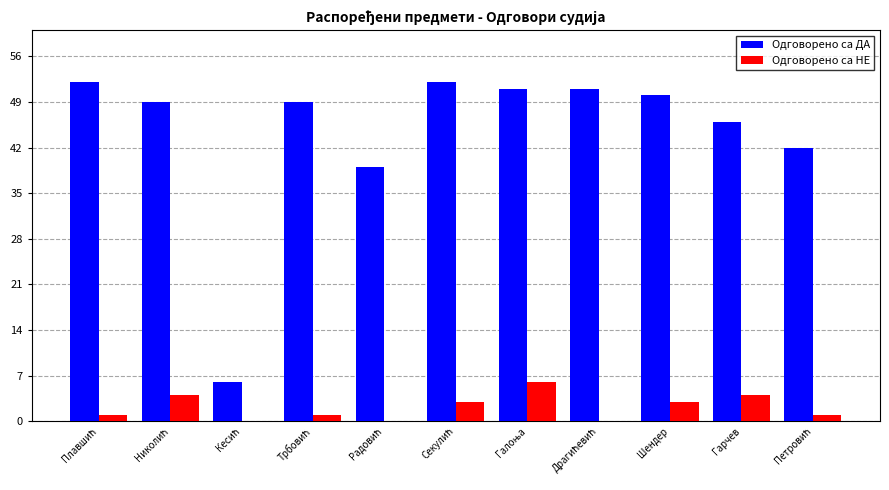

Which series has the widest spread of values?

Одговорено са ДА